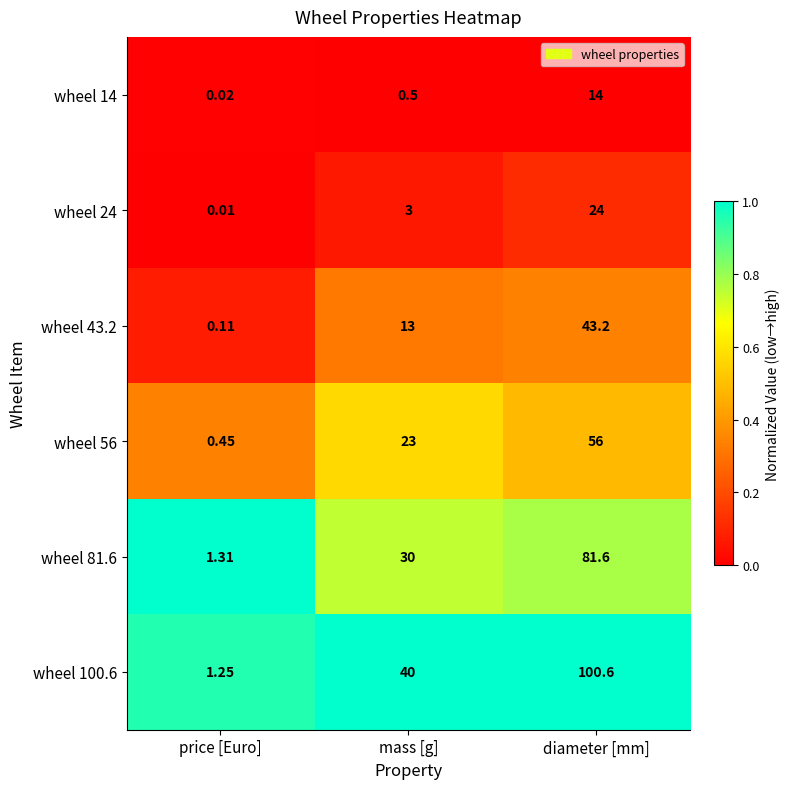

Rank the series at diameter [mm] from highest to lowest value.

wheel 100.6, wheel 81.6, wheel 56, wheel 43.2, wheel 24, wheel 14